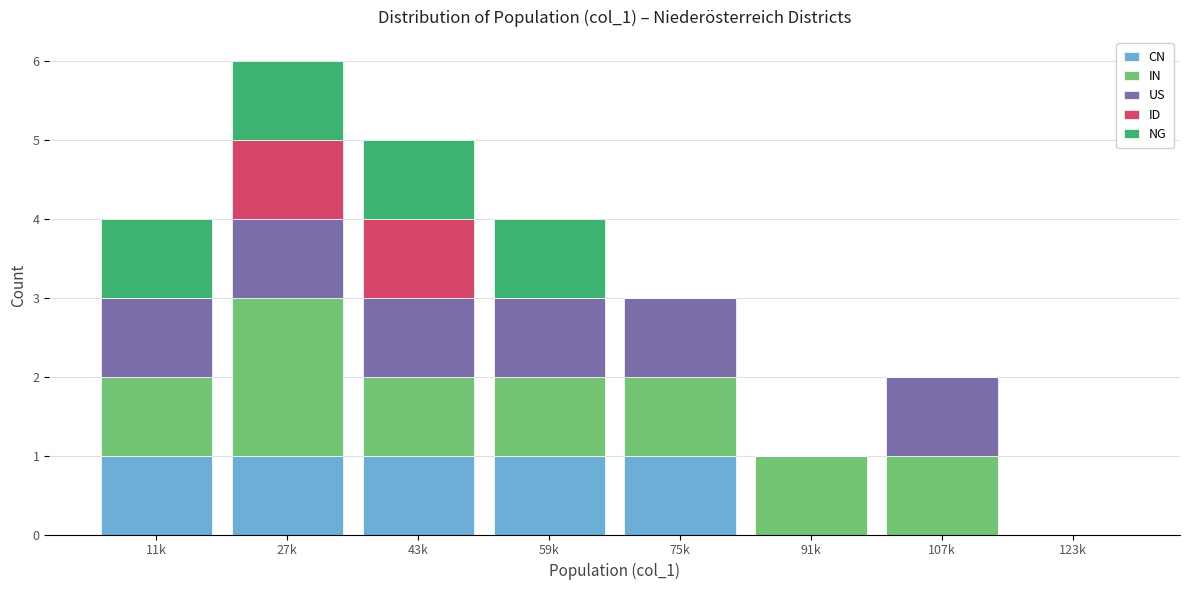

What is the total value across all series at 11k?

4